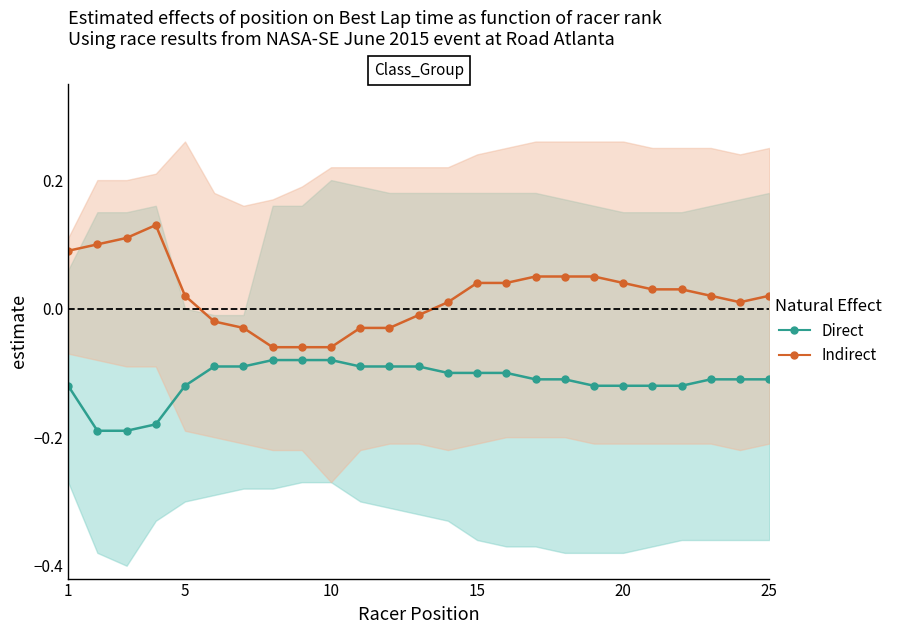

At how many categories does at least one series exceed 0?

17